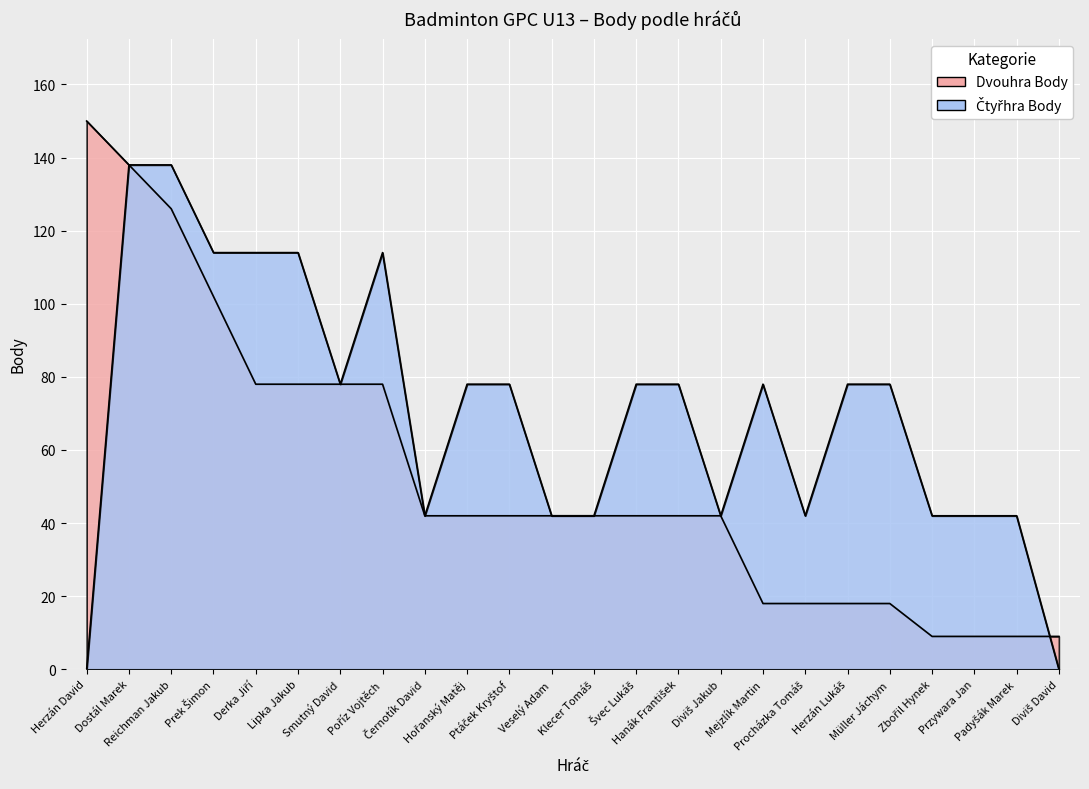

Which series has the largest total across all categories?

Čtyřhra Body